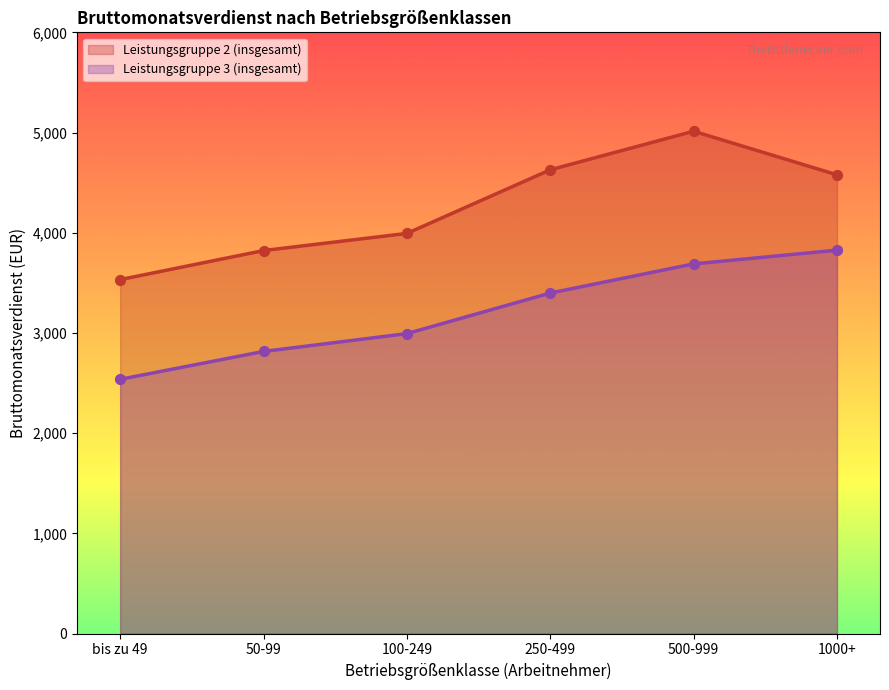

At how many categories does at least one series exceed 4708?

1